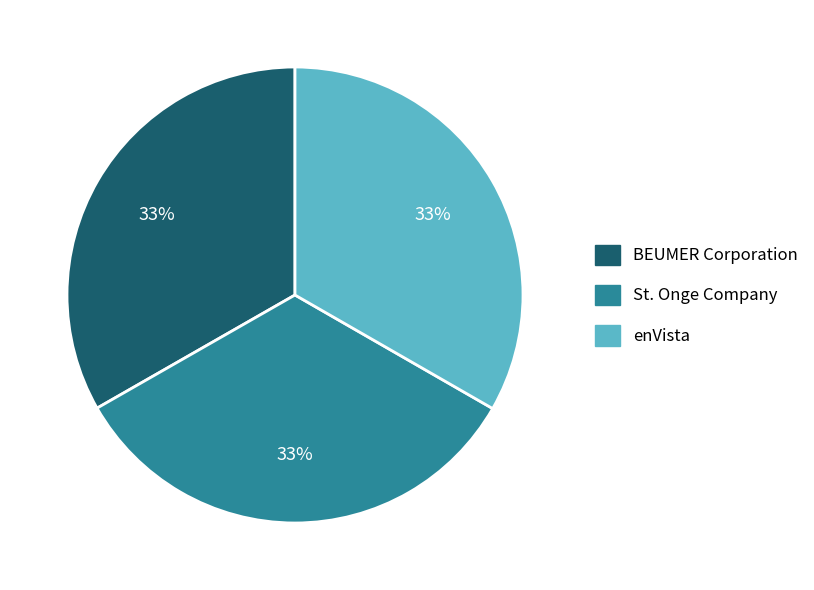

To the nearest percent, what portion does St. Onge Company represent?

33%